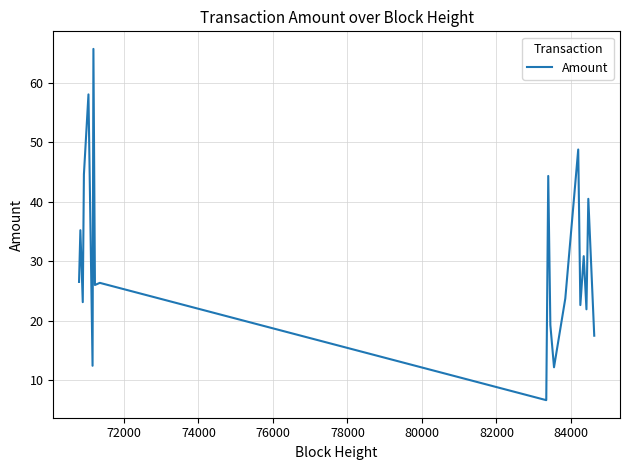

What is the difference between the second highest and second lowest values?

45.9